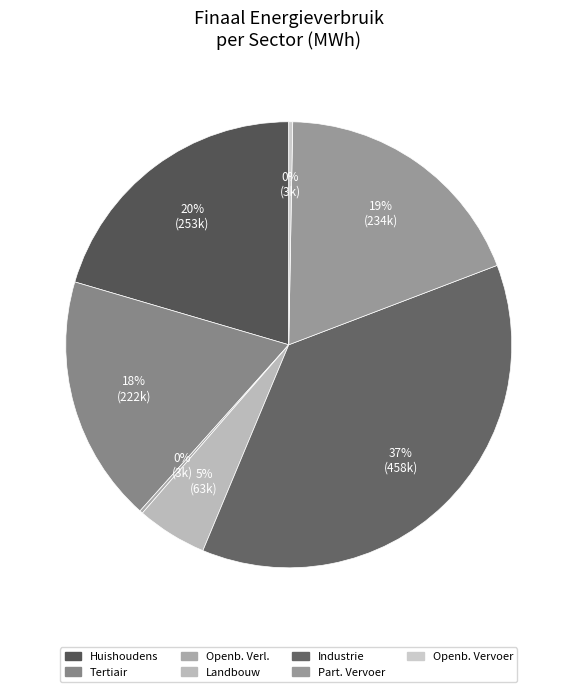

To the nearest percent, what is the average slice percentage?

14%